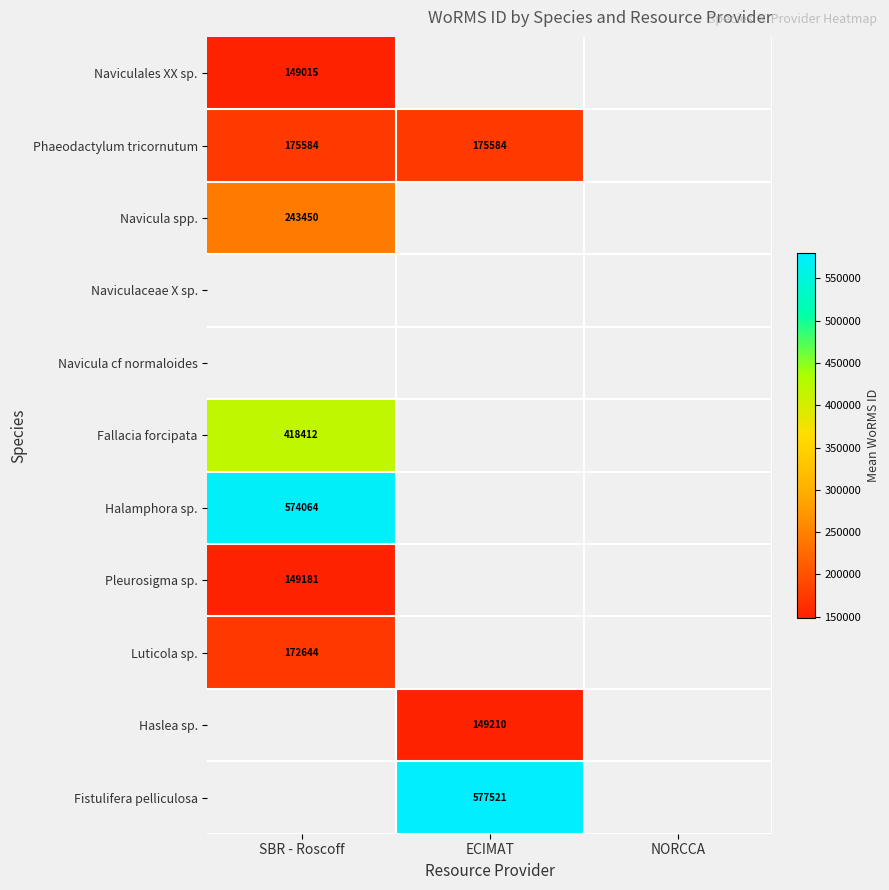

What is the highest value of the Phaeodactylum tricornutum series?

175584.0